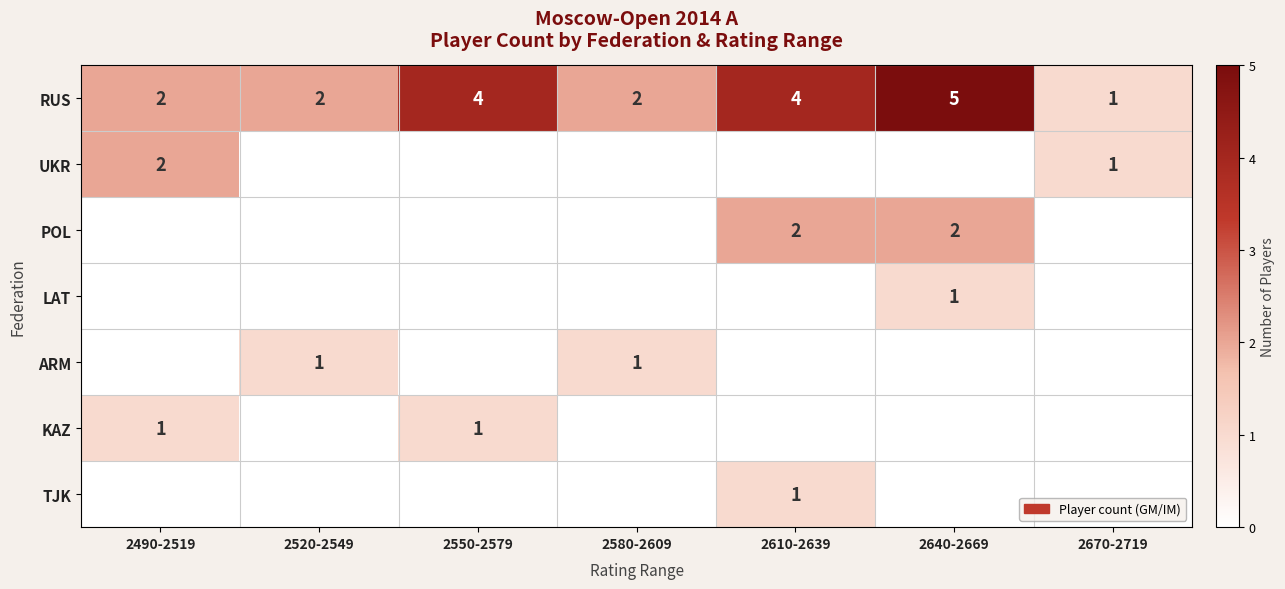

Count the KAZ values in the range 0 to 1.

7